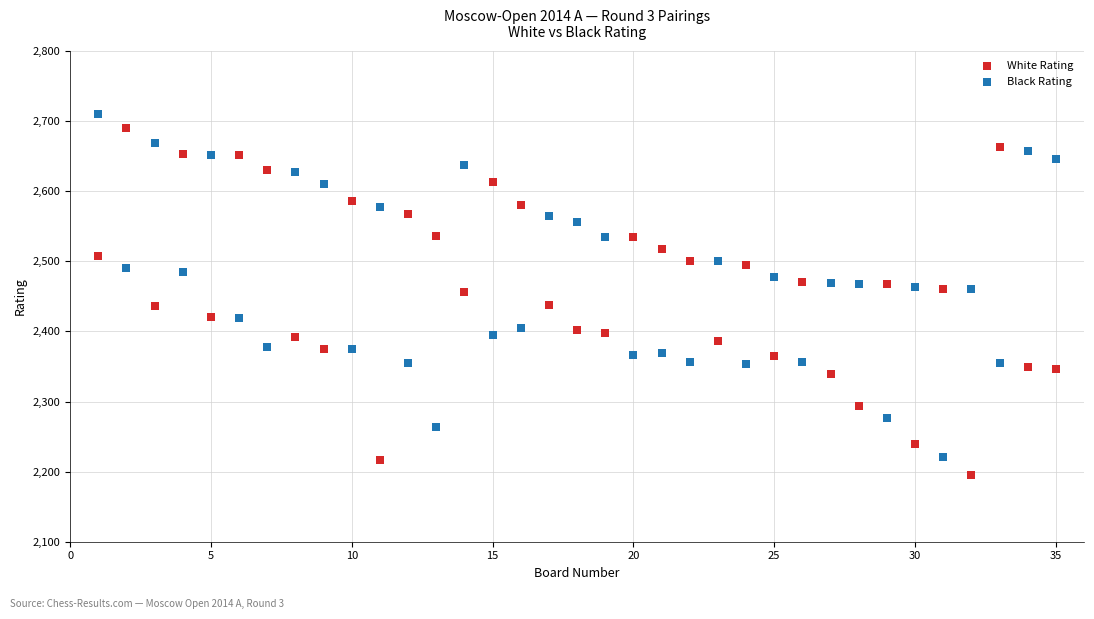

Across all data points, what is the range of X values (max minus min)?

34